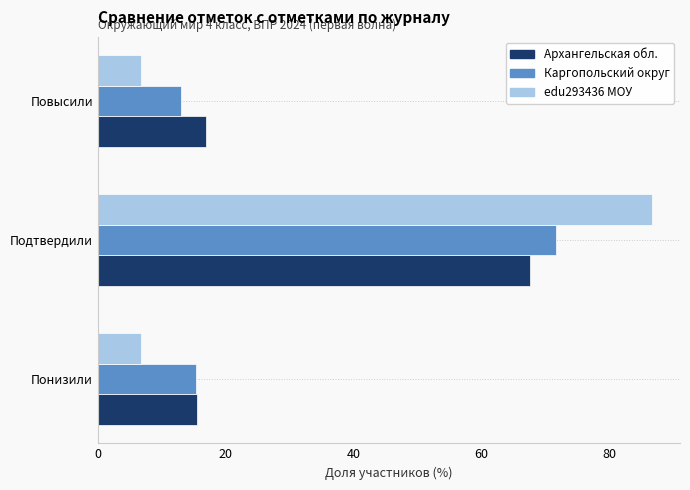

What is the approximate value of Каргопольский округ at Подтвердили?

71.6